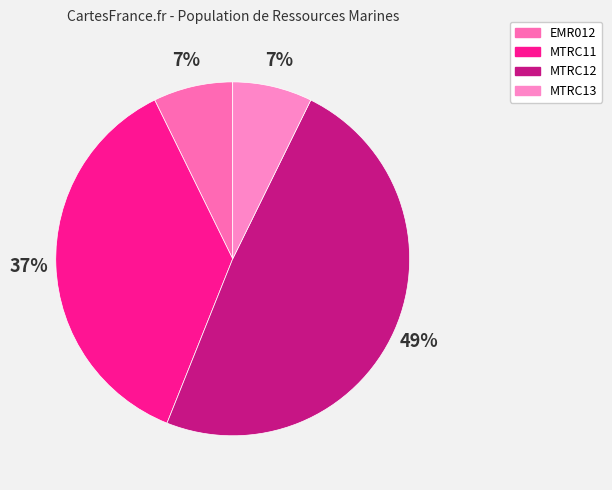

To the nearest percent, what percentage of the pie is MTRC11?

37%